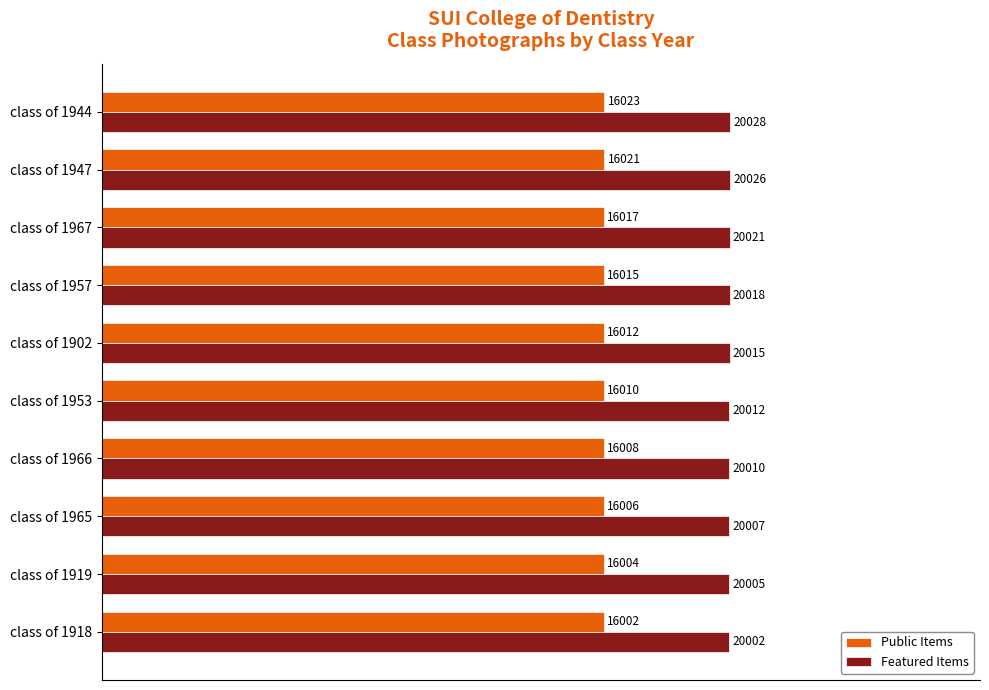

What are all the series names shown in the legend?

Public Items, Featured Items